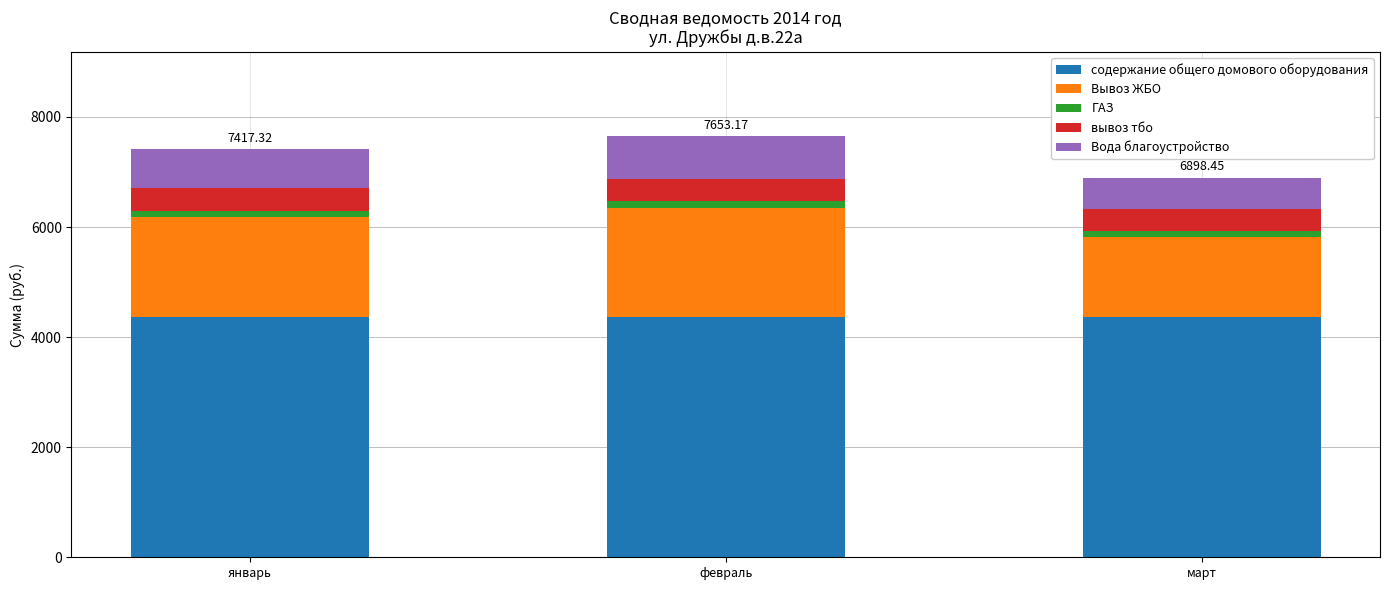

Does the chart contain stacked bars?

Yes